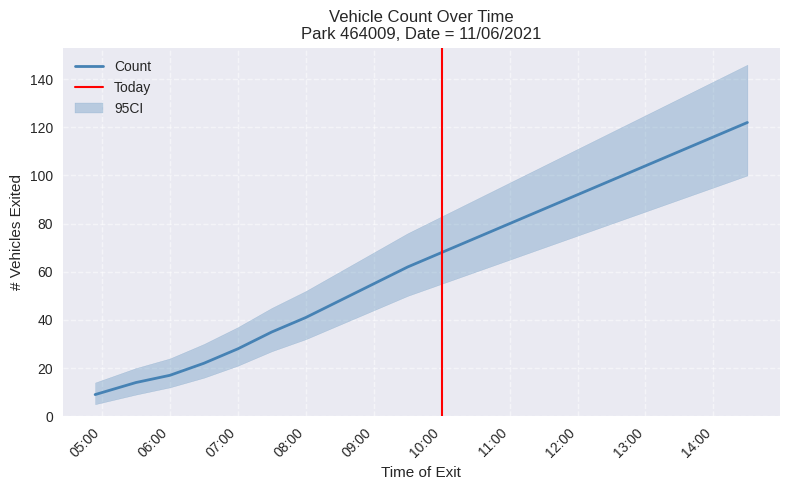

True or false: the data shows 146 at 12:00.

False